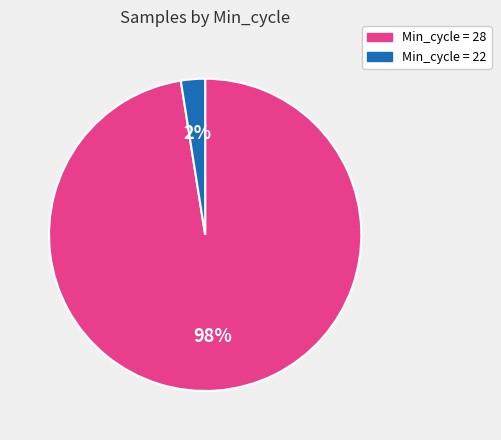

How many slices are in this pie chart?

2